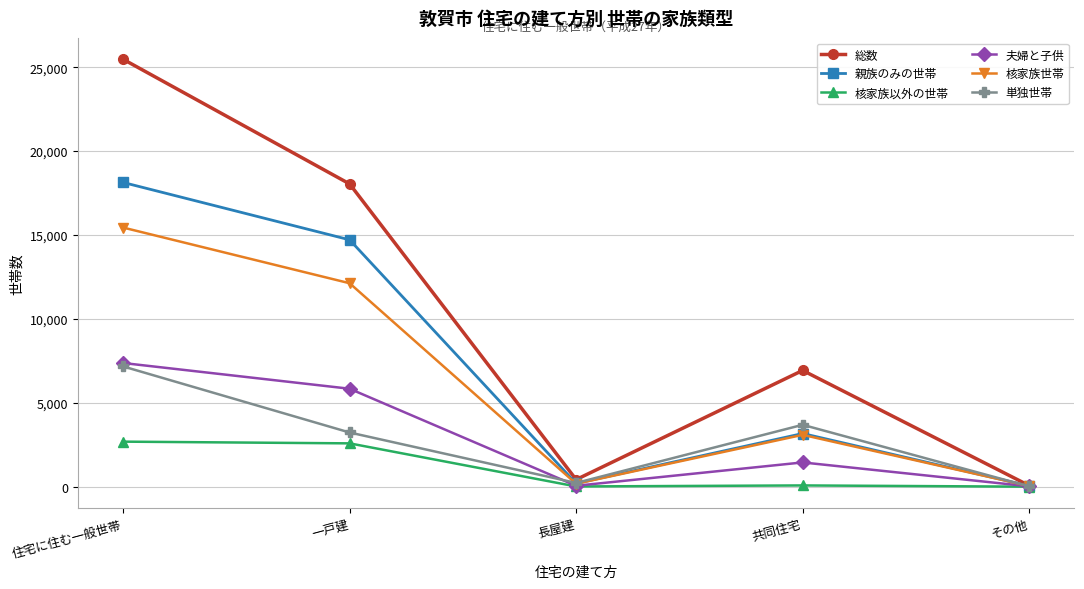

How many interior local peaks does the 親族のみの世帯 series have?

1